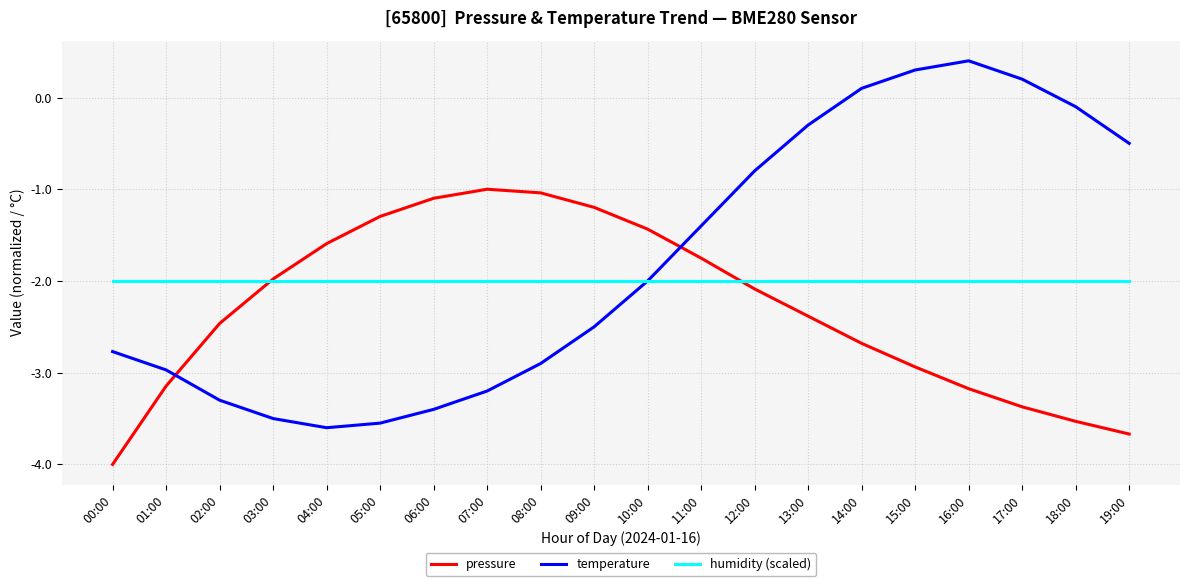

Which series has the largest range (max minus min)?

temperature